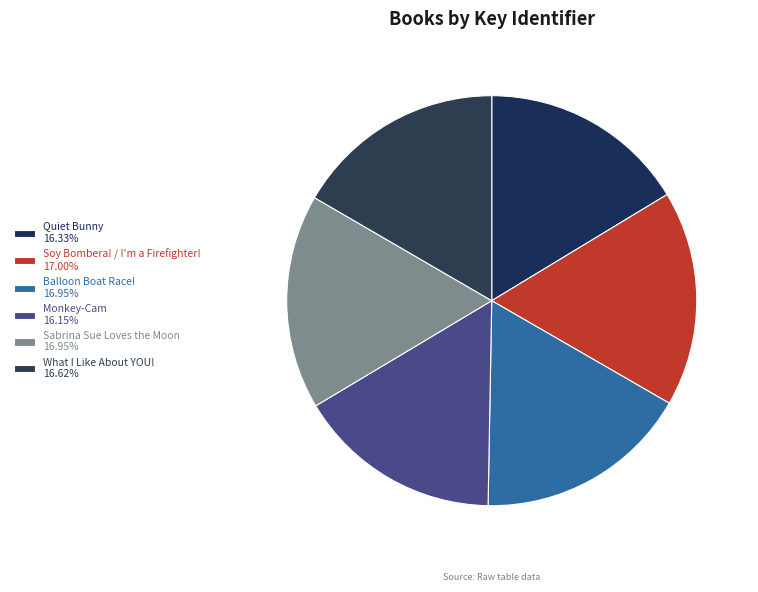

True or false: Balloon Boat Race! accounts for 8% of the total.

False